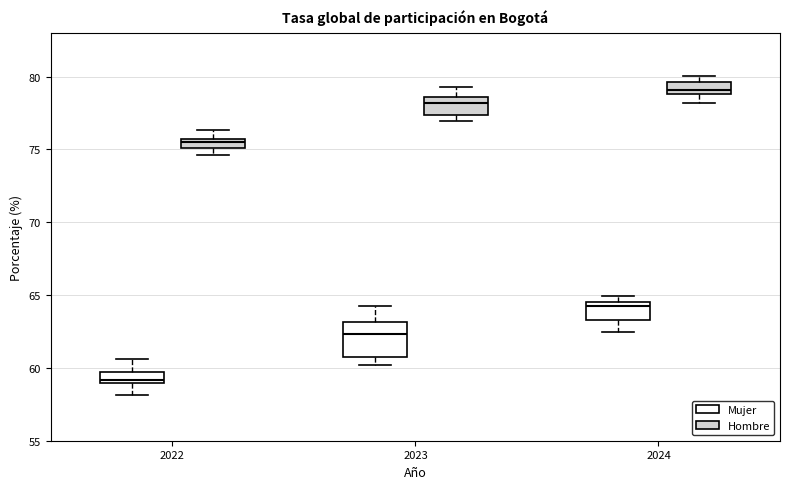

Where is the lower edge of the box for 2024 (Hombre) on the y-axis? The values are not printed on the chart, so give them approximately, as read against the axis.

79.0